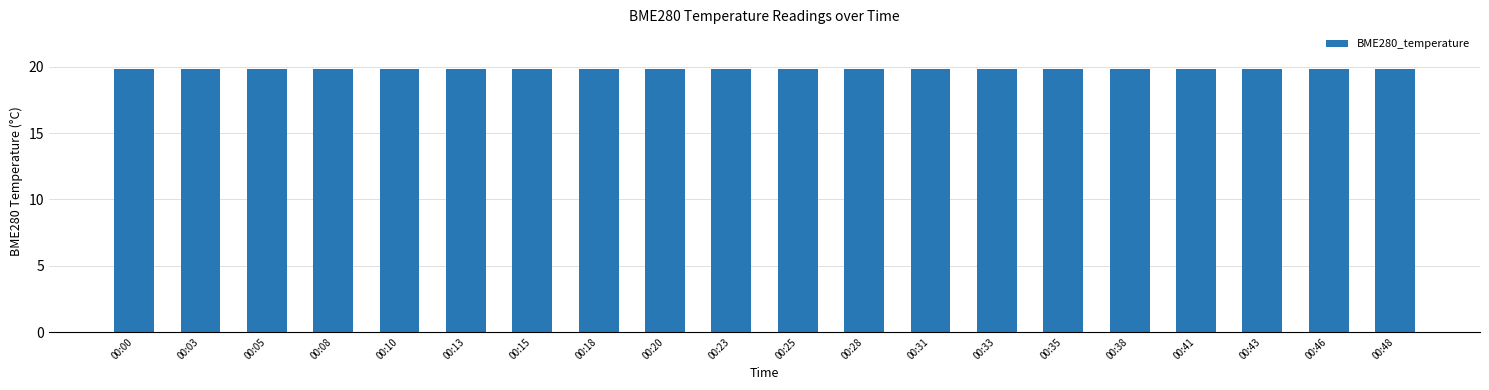

What is the sum of the values at 00:13 and 00:31?

39.7